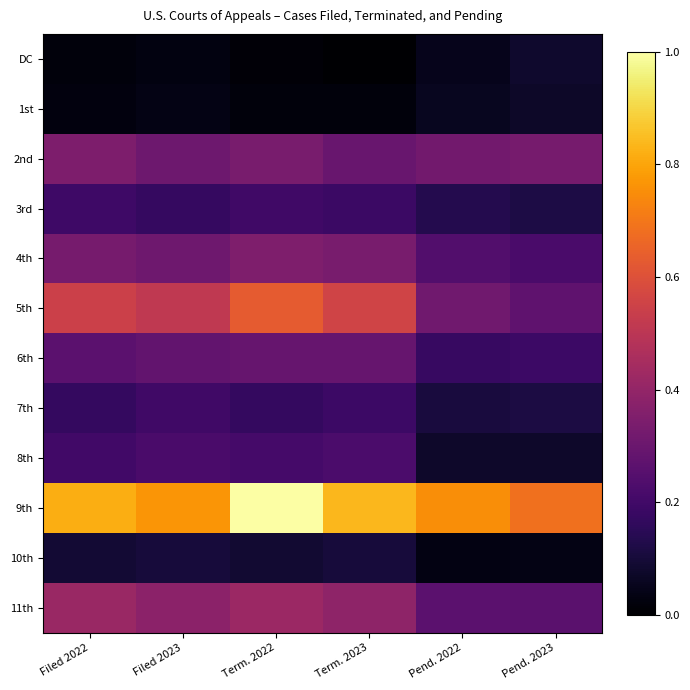

Which series has the largest total across all categories?

9th